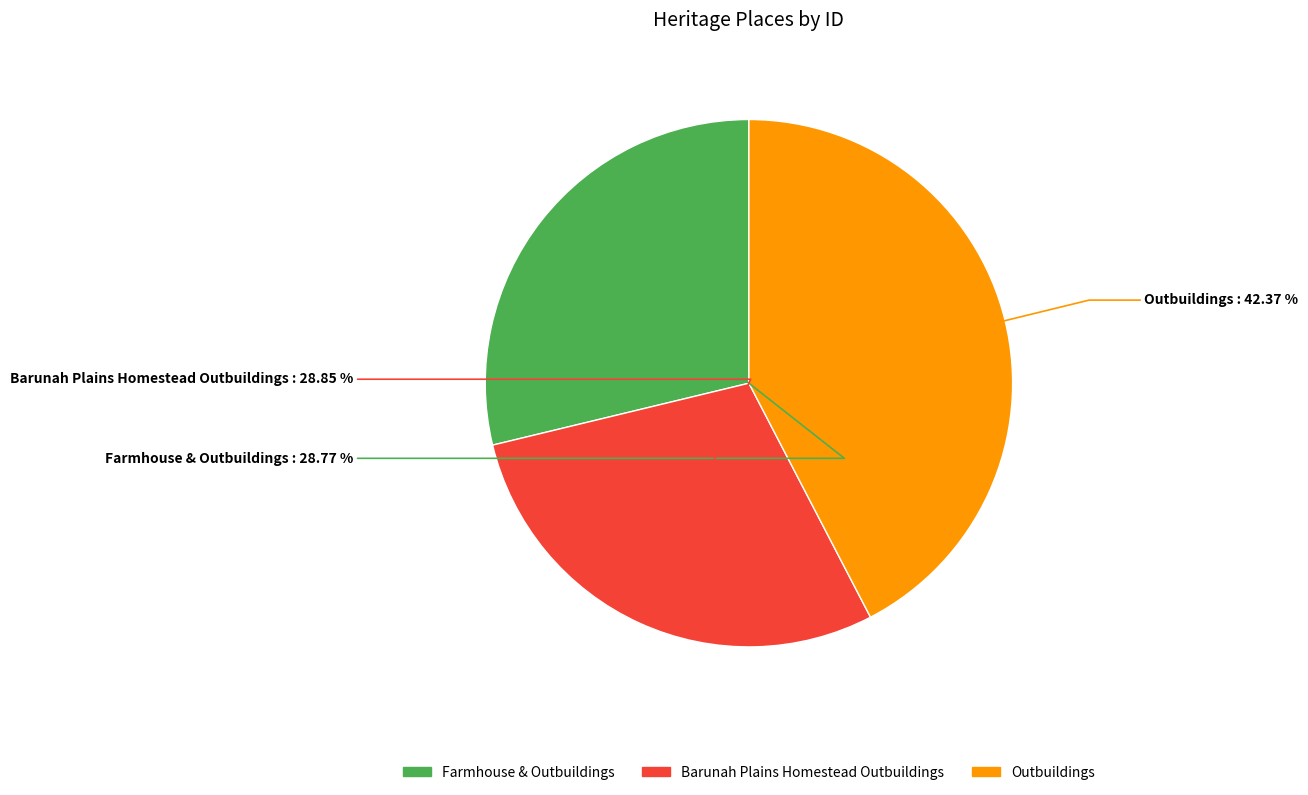

What is the largest slice in the pie chart?

Outbuildings